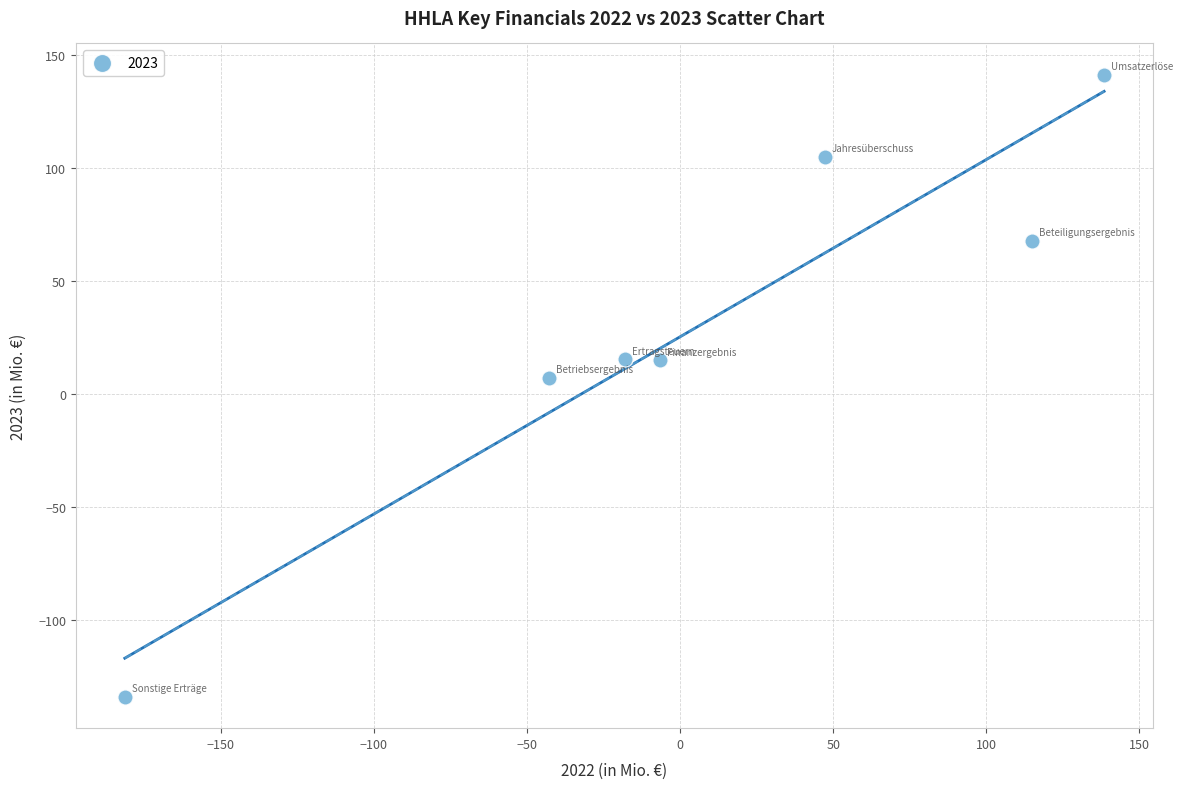

What is the range of X values (max minus min)?

319.9